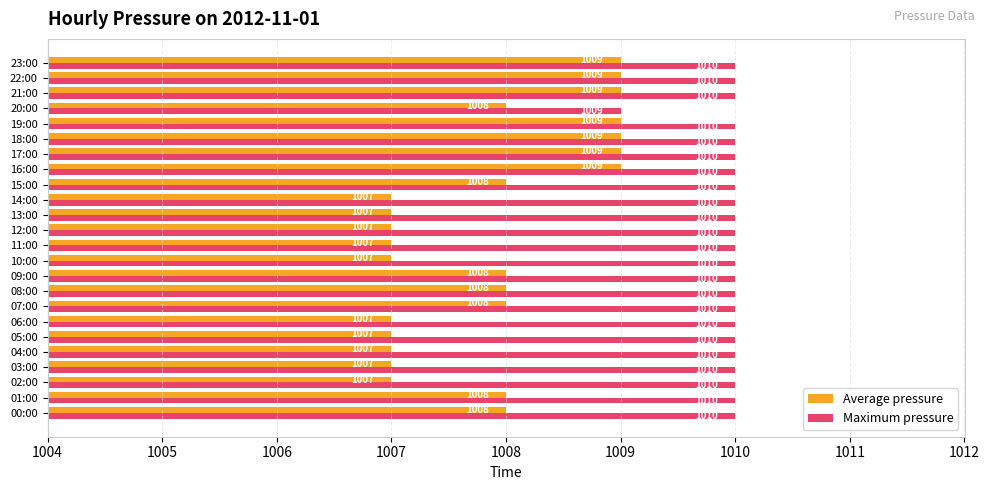

Which series has the largest total across all categories?

Maximum pressure